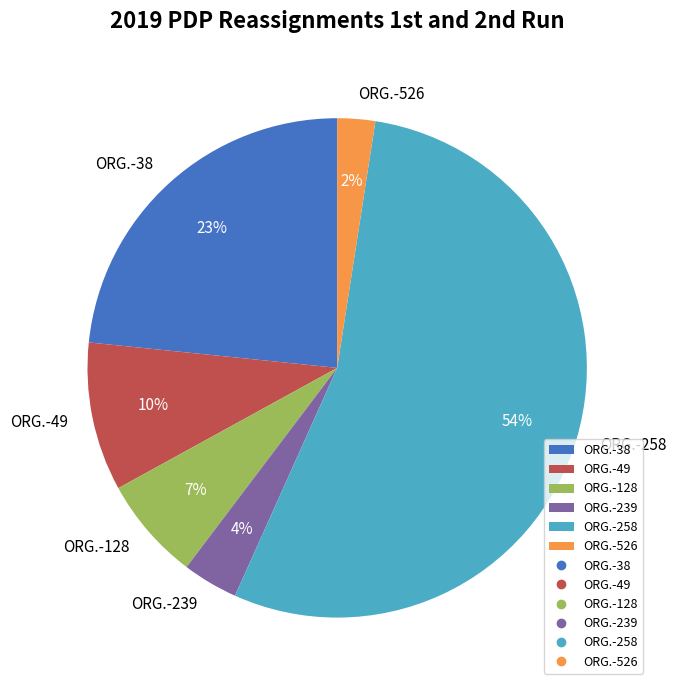

Which slice is the largest?

ORG.-258